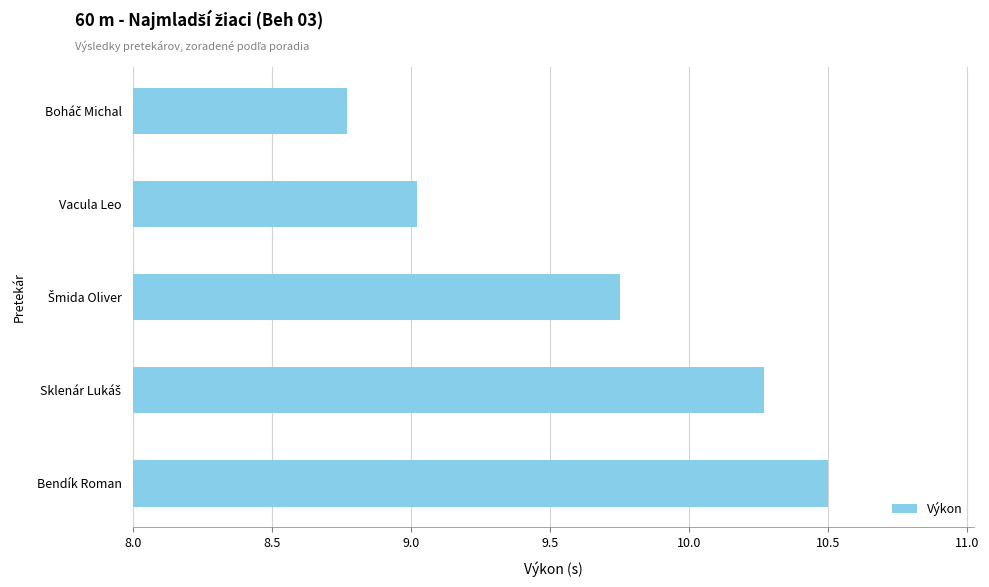

What is the label of the 2nd bar from the top?

Vacula Leo